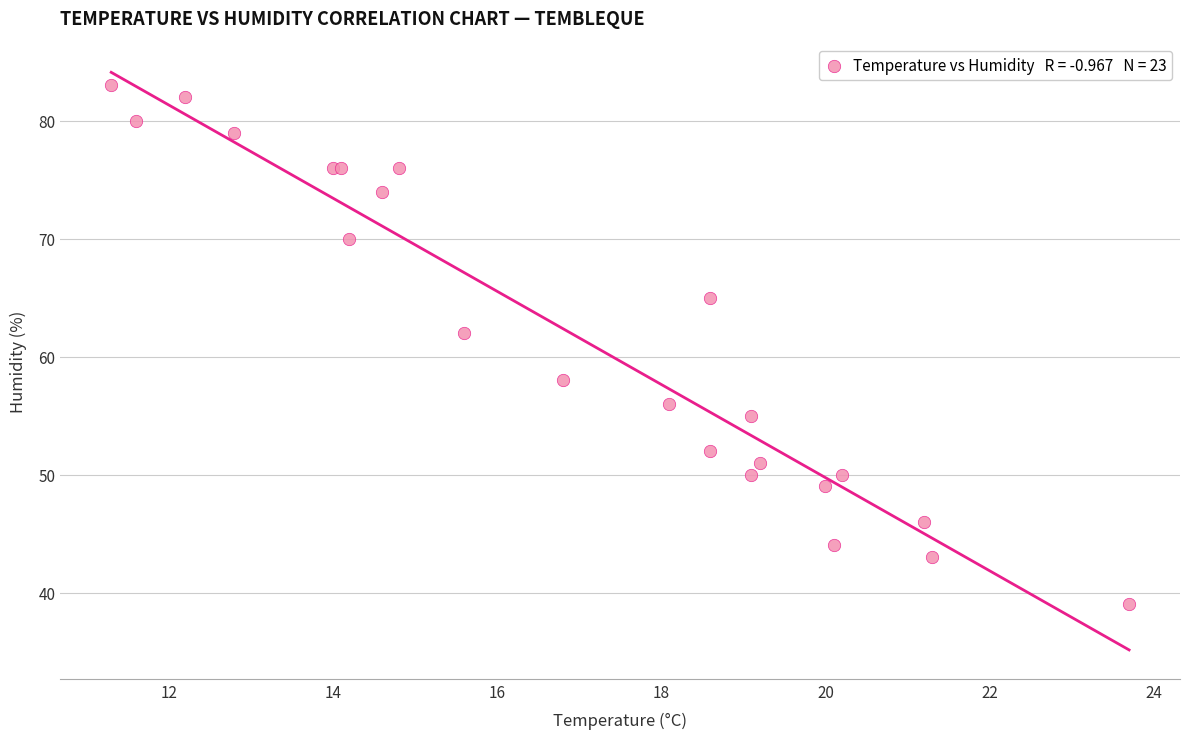

What Y value in the scatter plot is closest to 61?

62